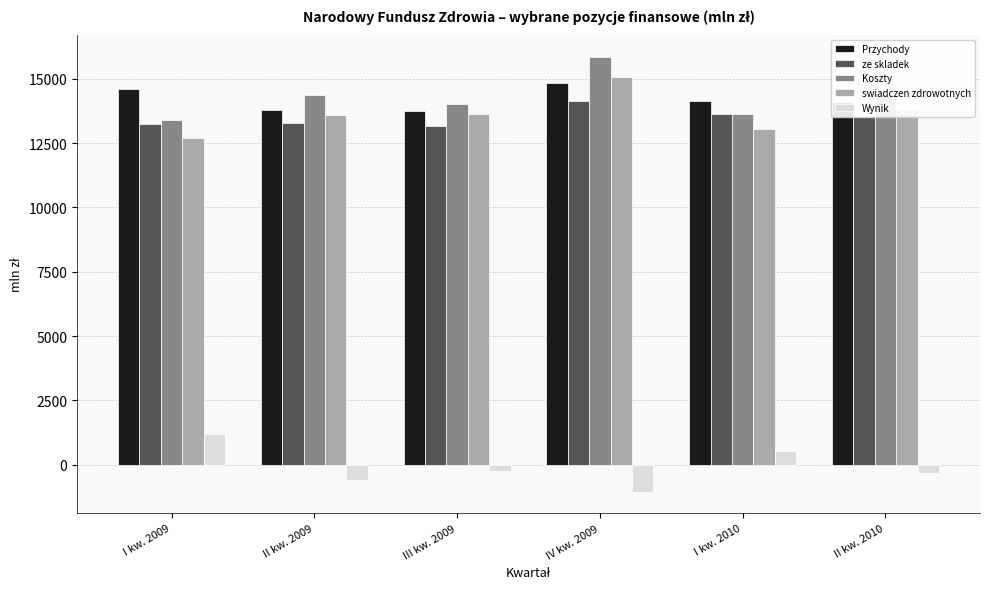

What is the spread (max minus min) of values at II kw. 2009?

14958.3